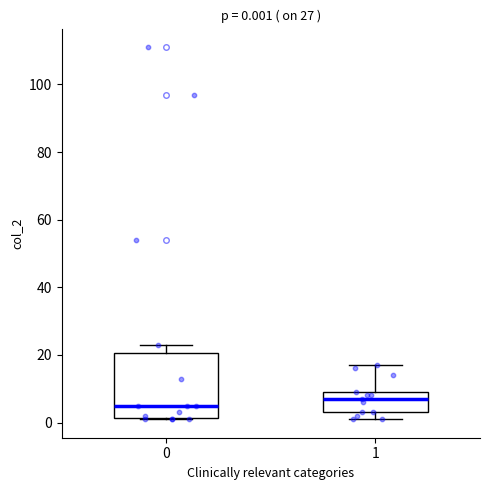

Which box has the highest median line?

1